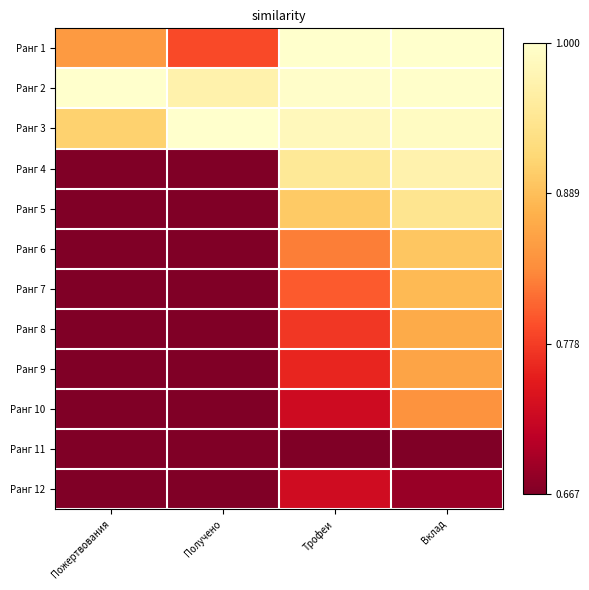

Which series has the largest total across all categories?

Ранг 2